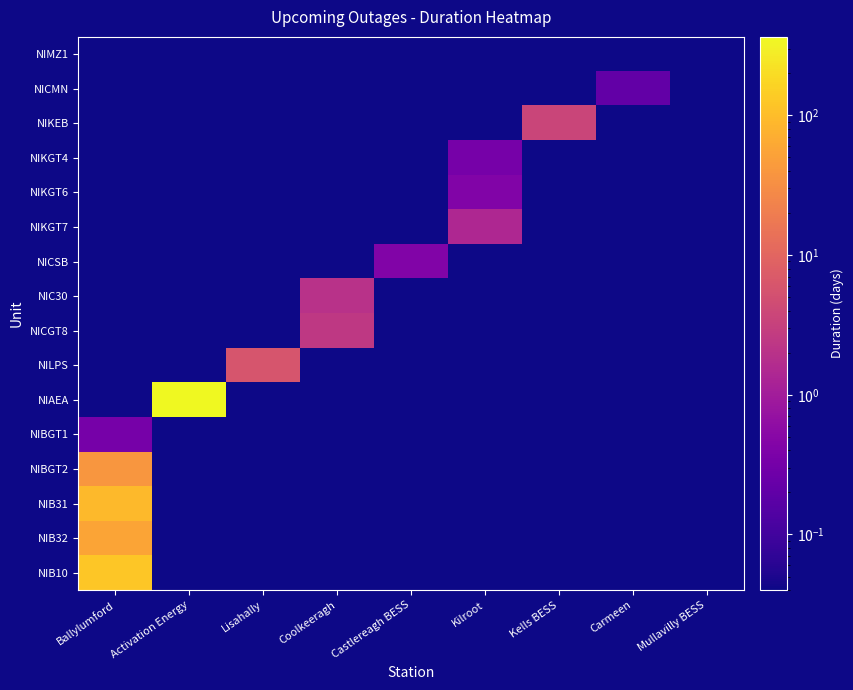

Is the value of NIBGT2 at Activation Energy greater than the value of NIKGT6 at Kilroot?

No